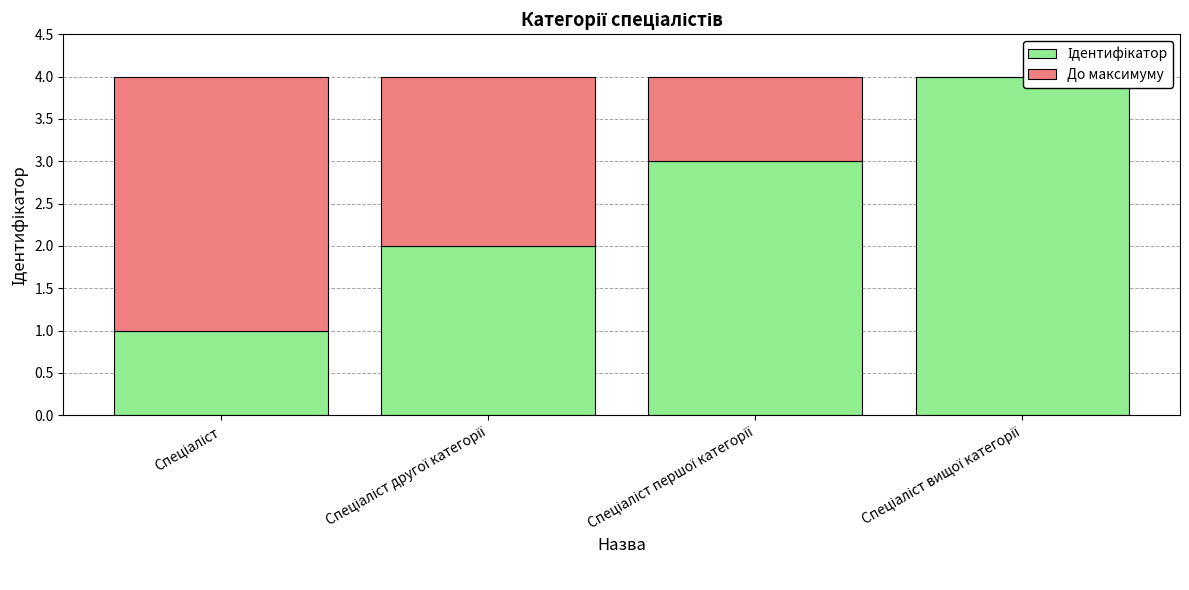

What is the spread (max minus min) of values at Спеціаліст?

2